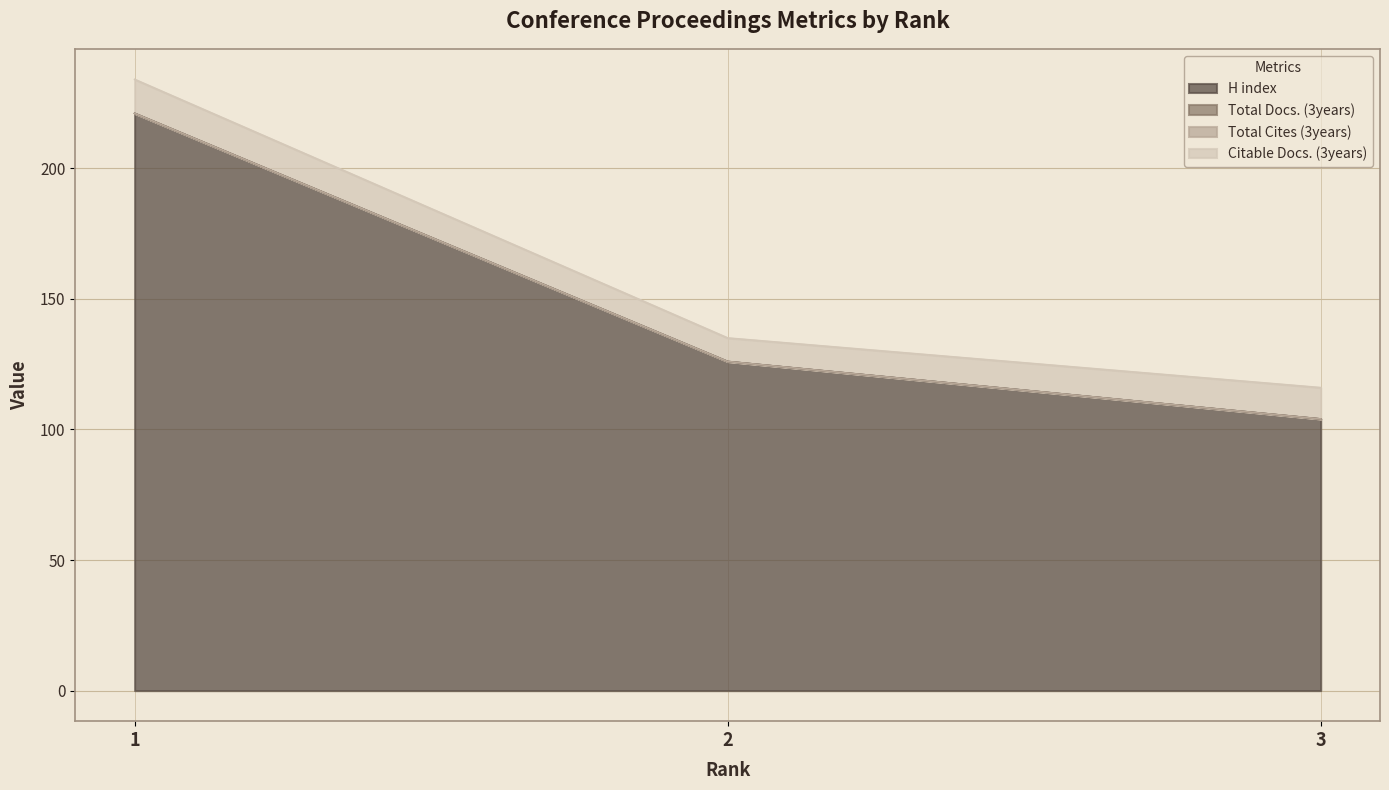

Rank the categories by Total Docs. (3years) value from highest to lowest.

1, 2, 3